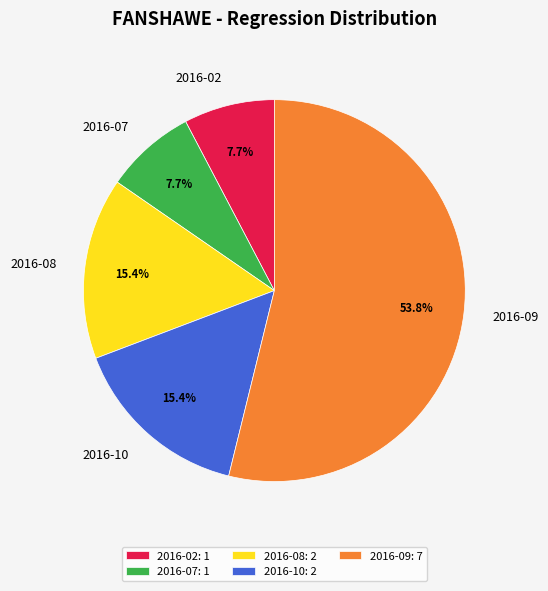

To the nearest percent, what portion does 2016-07 represent?

8%